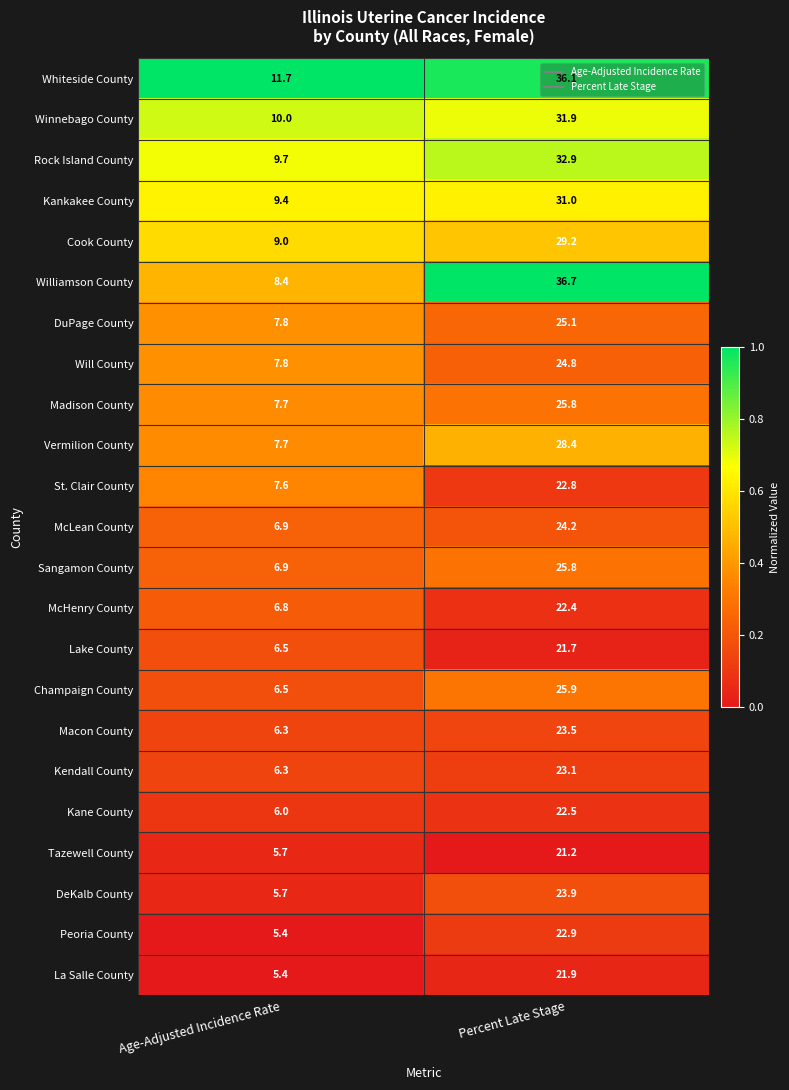

Which label corresponds to the largest value in the chart?

Percent Late Stage